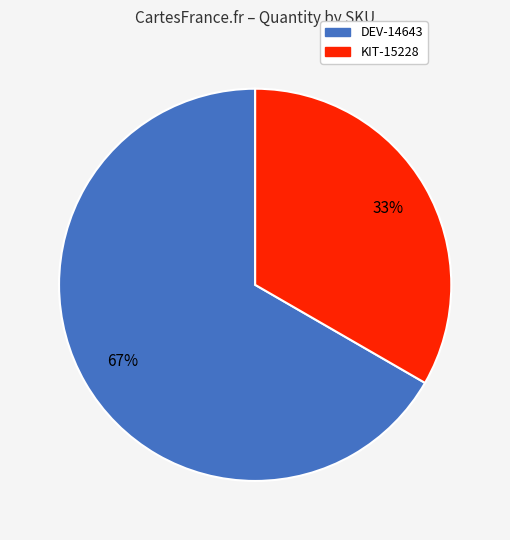

Which category has the smallest portion of the pie?

KIT-15228